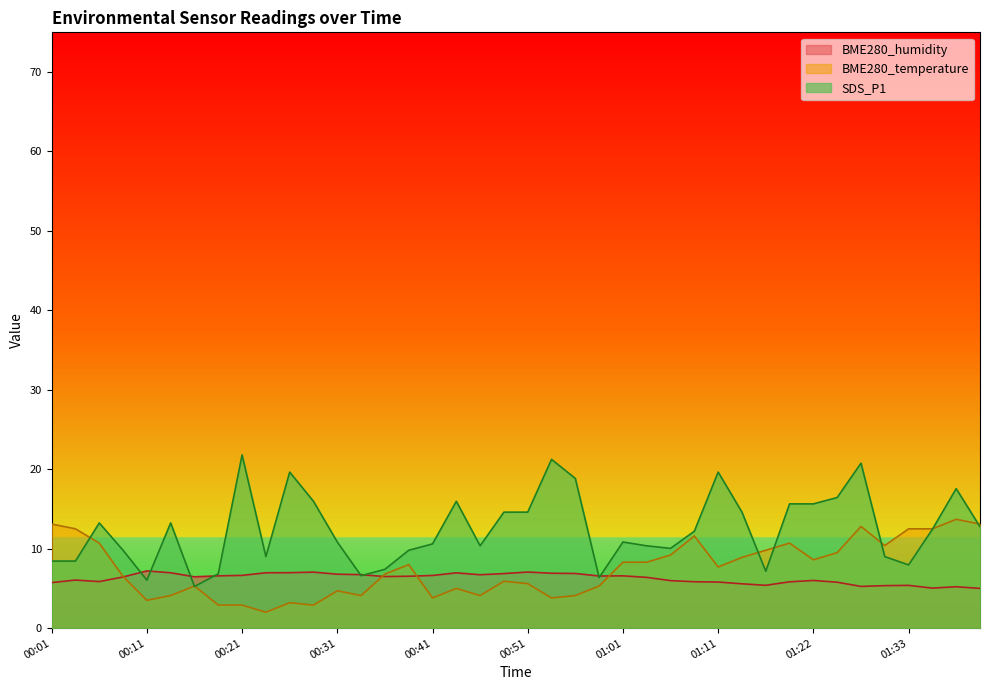

What is the label of the 11th point from the right?

01:14